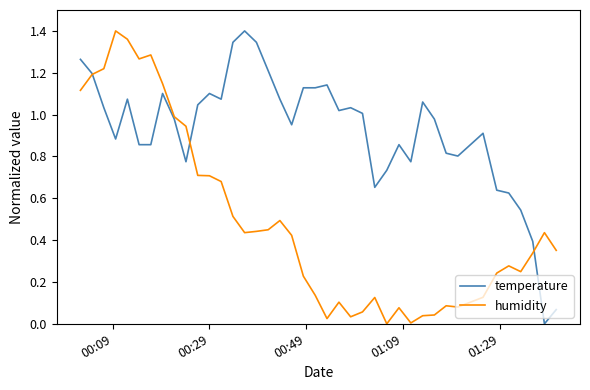

List the series in order of their overall mean, highest first.

temperature, humidity